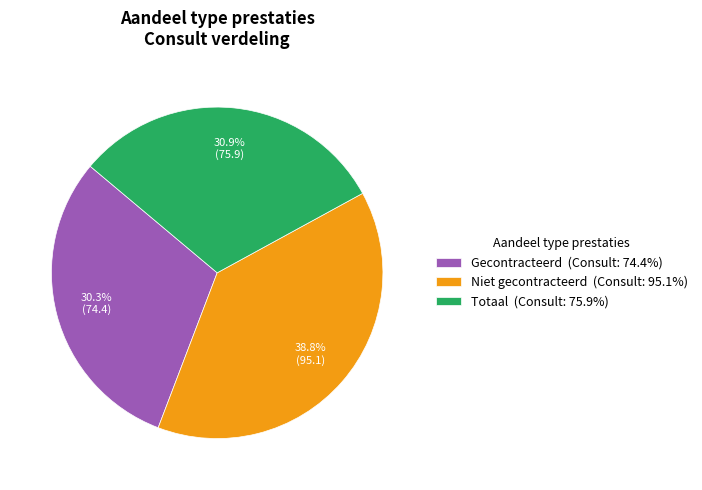

What percentage do Gecontracteerd and Totaal together represent?

61.2%